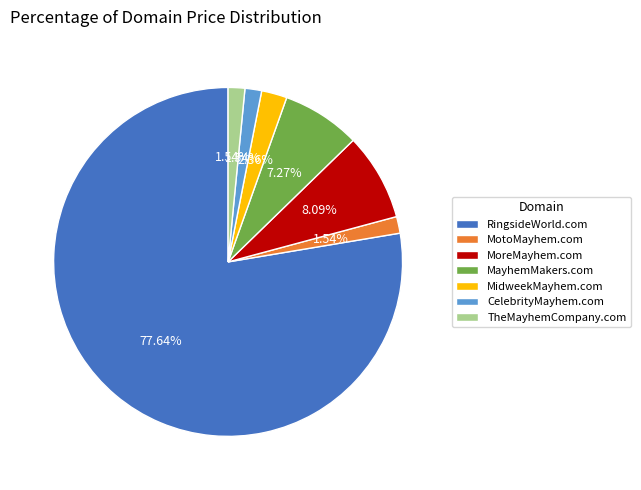

Is RingsideWorld.com the majority of the pie?

Yes